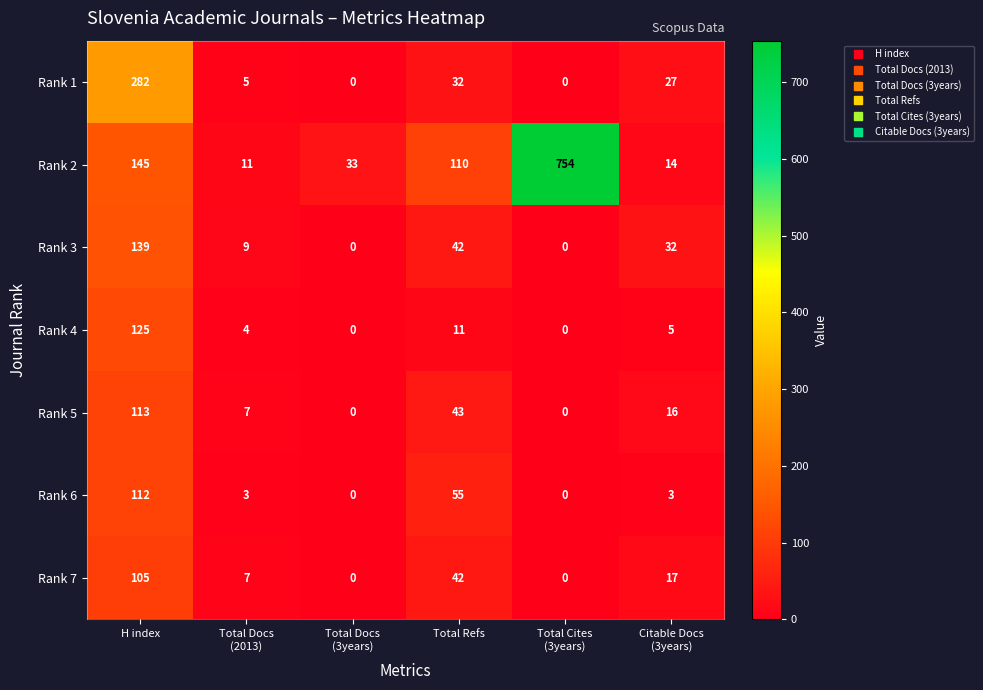

Which series has the largest total across all categories?

Rank 2